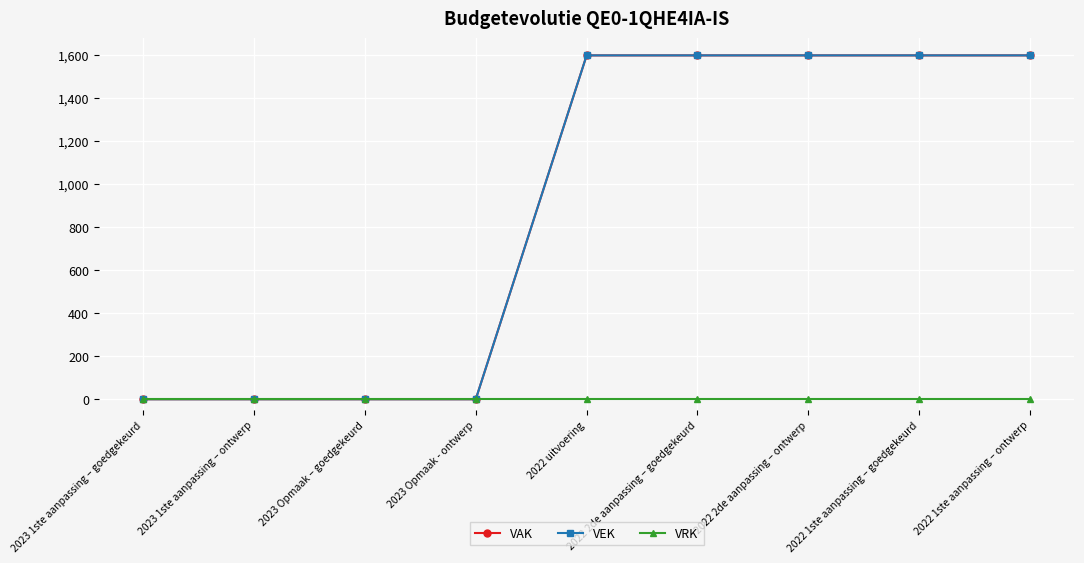

Does the chart have visible grid lines?

Yes